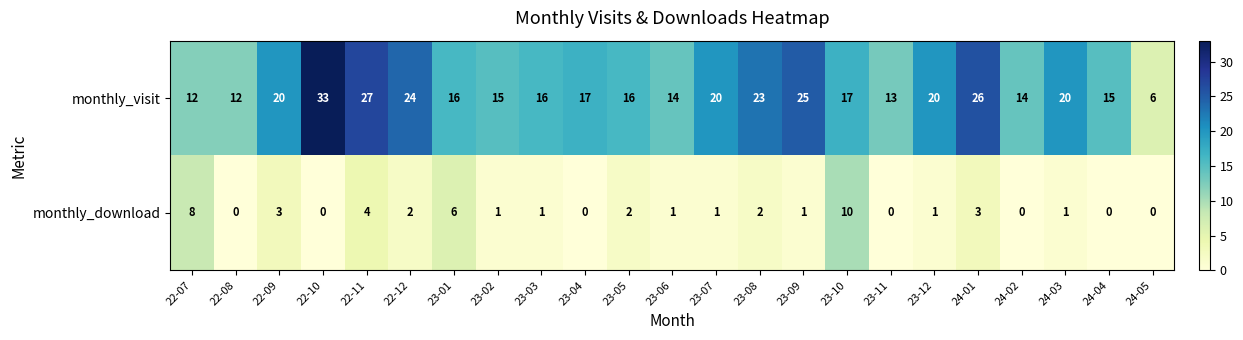

List the series in order of their peak value, highest first.

monthly_visit, monthly_download